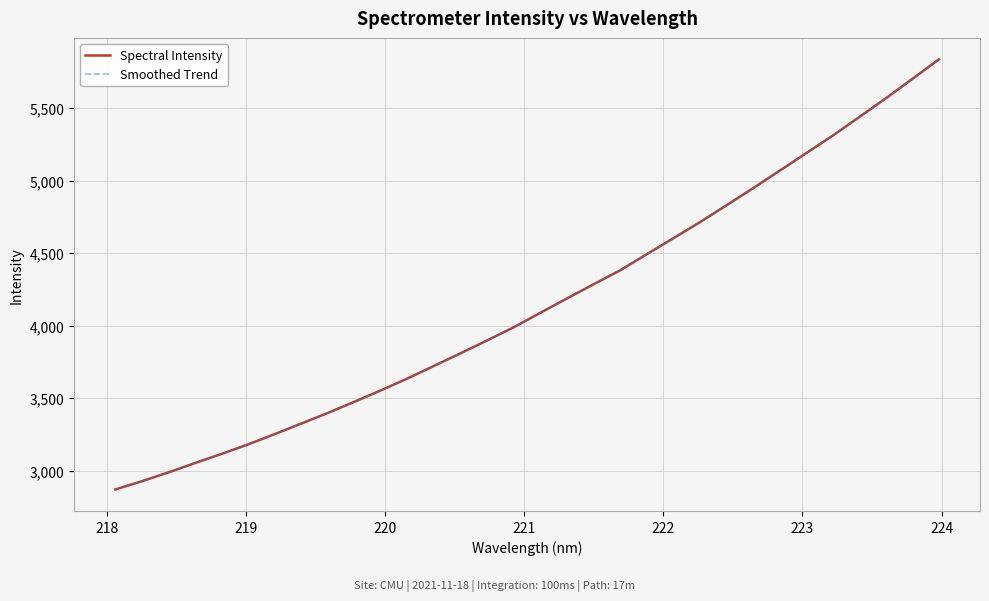

True or false: Smoothed Trend has more than 1 interior local peaks.

False